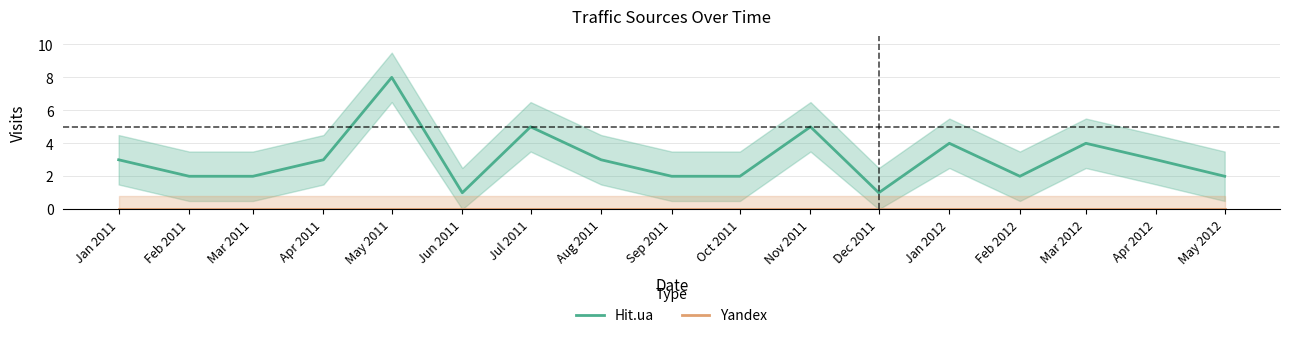

What is the difference between the maximum and minimum values in the Hit.ua series?

7